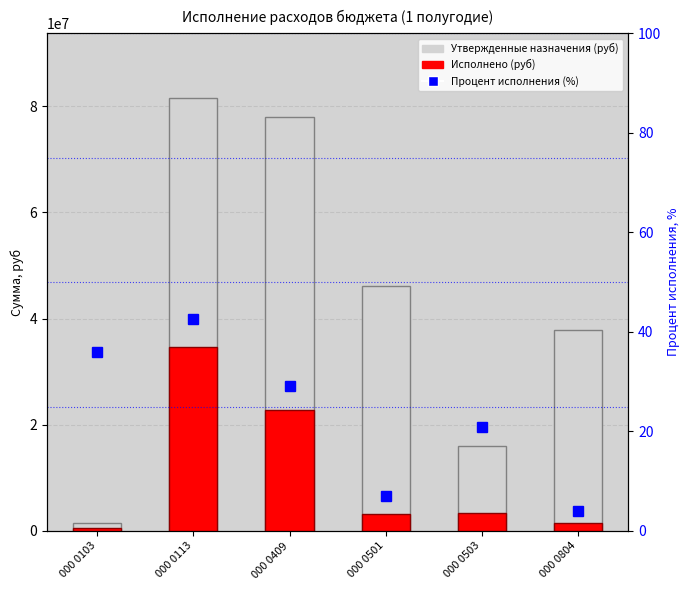

Which category has the lowest value across all series?

000 0804